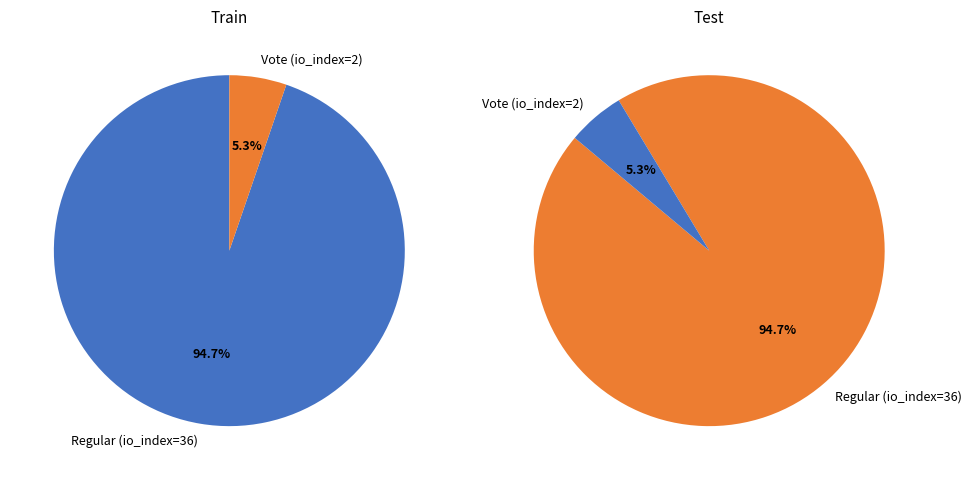

What is the change in value from Regular (io_index=36) to Vote (io_index=2)?

-34